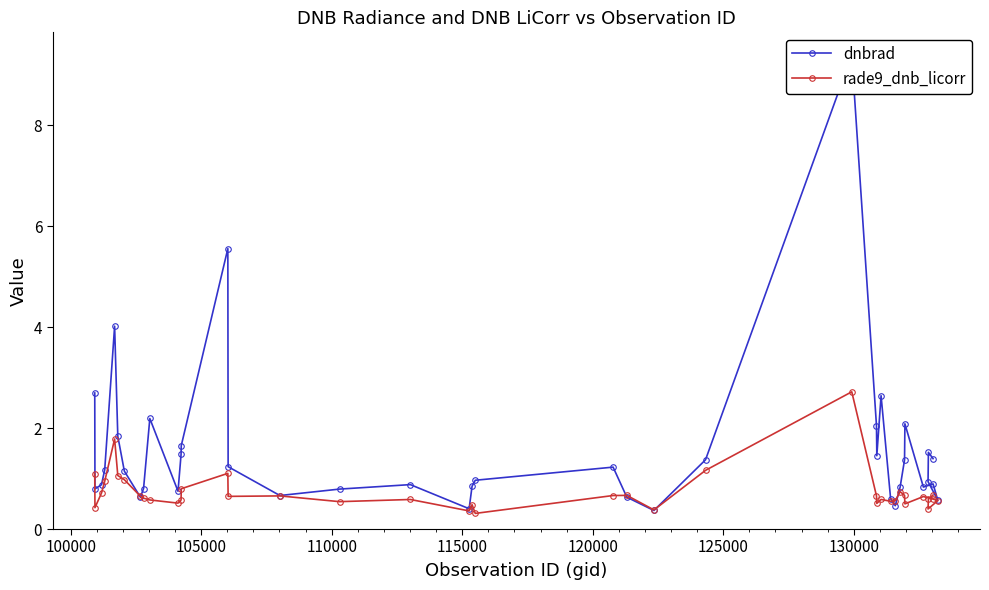

What is the maximum value for dnbrad?

9.4